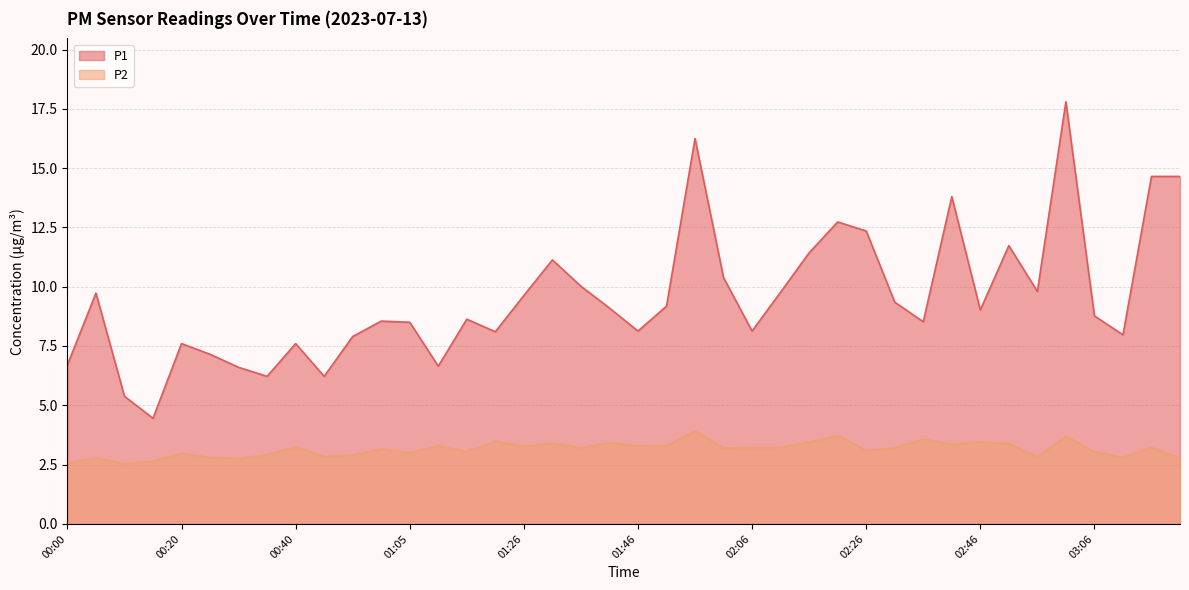

What is the label of the 21st point from the right?

01:41